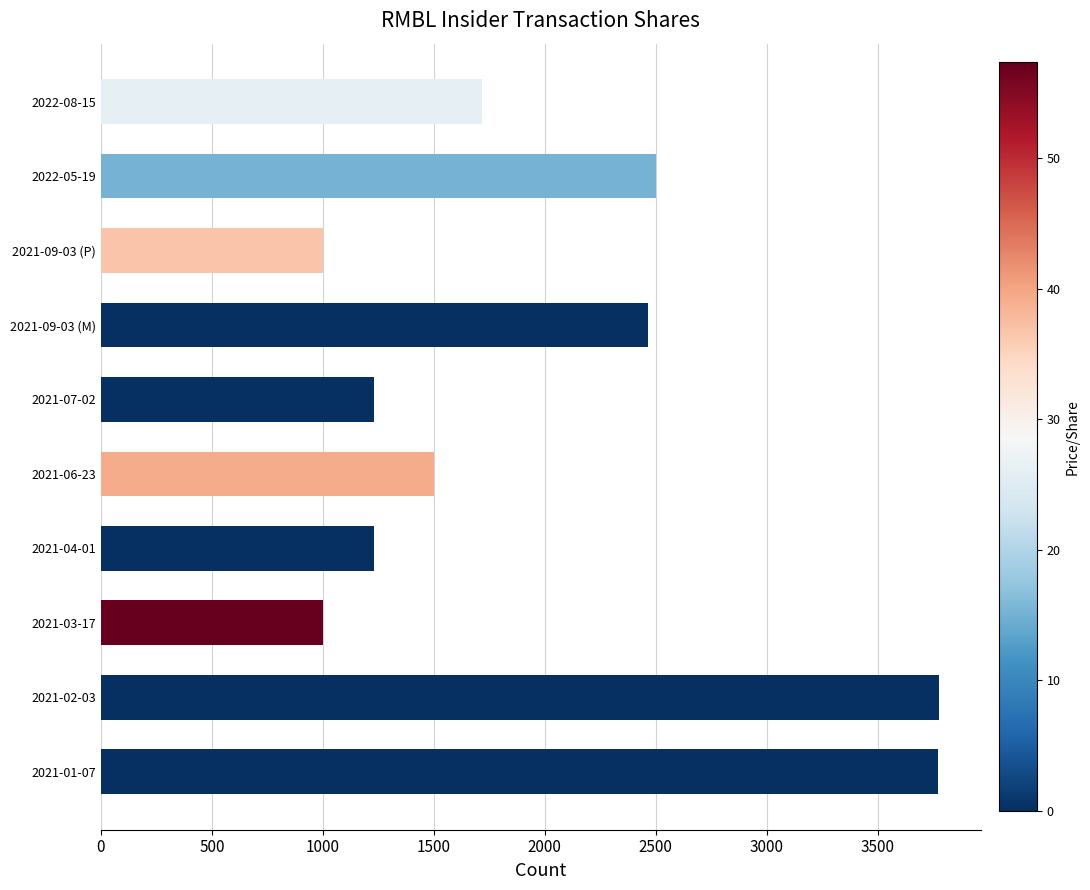

How many categories are shown in the chart?

10